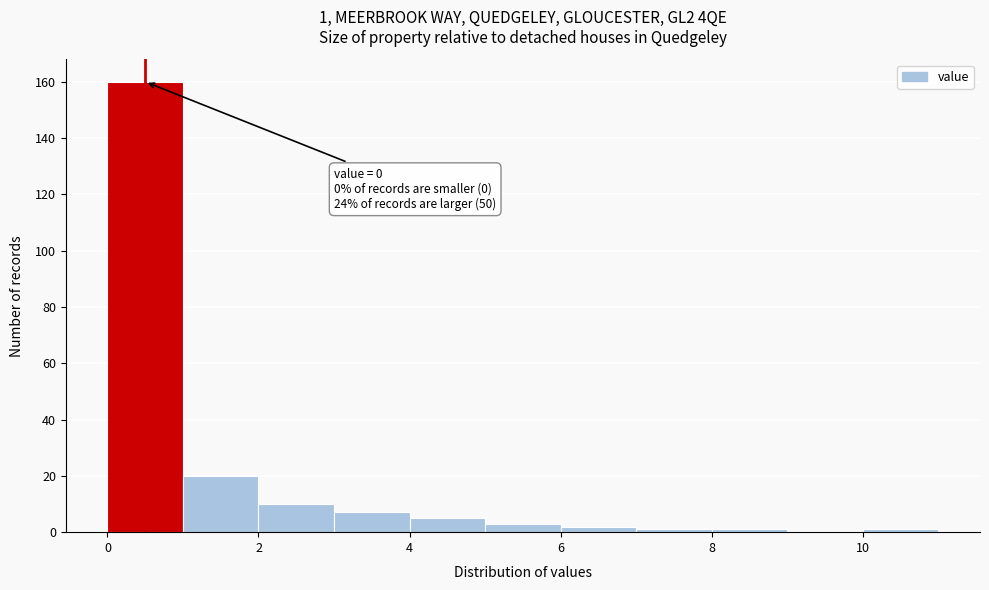

Which range on the x-axis has the tallest bar?

0 to 1